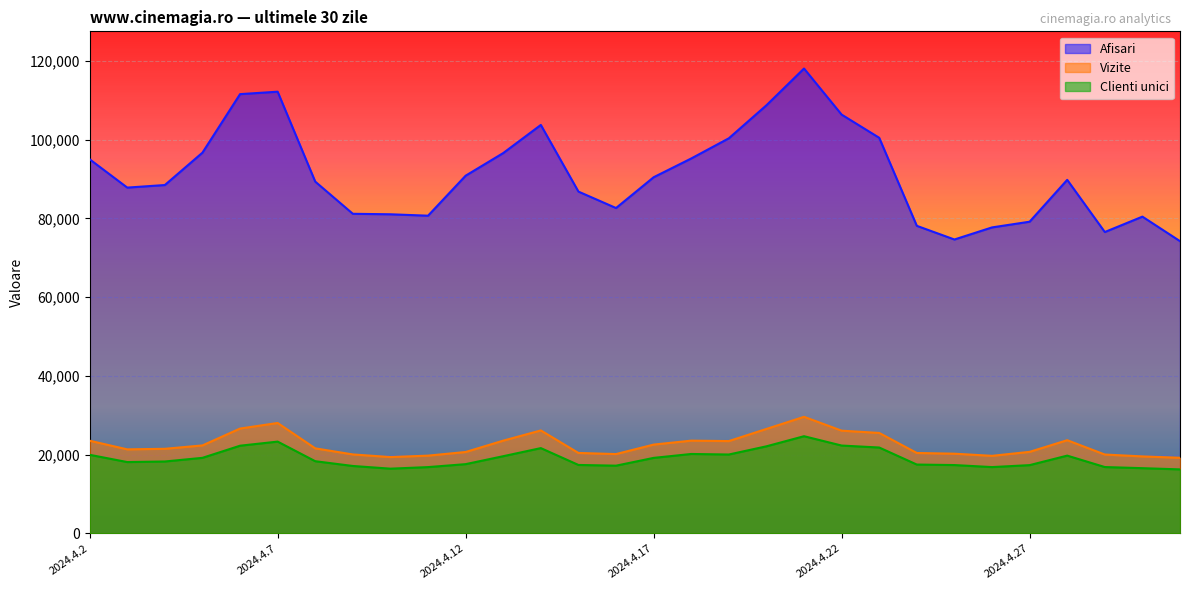

Is it true that Clienti unici equals 32421 at 2024.4.19?

False